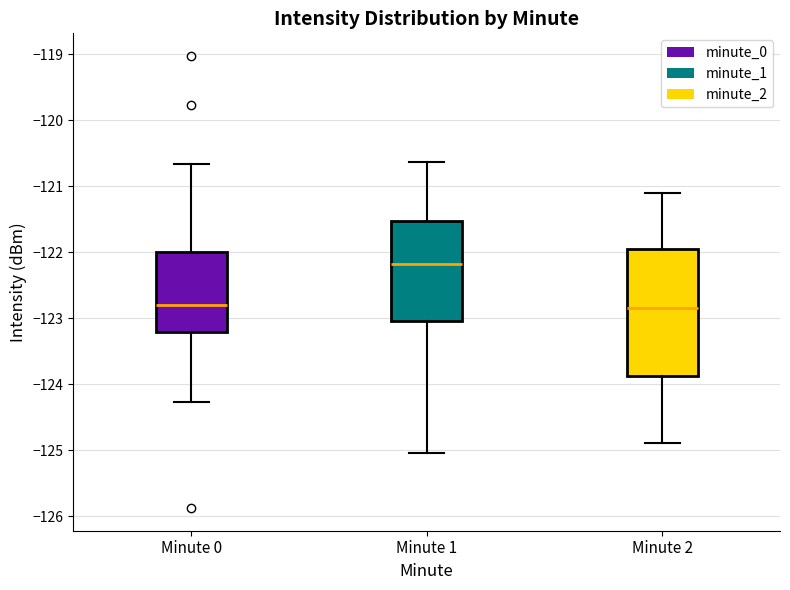

Reading left to right, transcribe this box plot: for each box, give where its median line is, the range the box spans, and where its two whiskers end, as read against the y-axis. The values are not printed on the chart, so give them approximately, as read against the axis.

Minute 0: median -122.8, box -123.2 to -122.0, whiskers -124.3 to -120.7
Minute 1: median -122.2, box -123.0 to -121.5, whiskers -125.0 to -120.6
Minute 2: median -122.8, box -123.9 to -121.9, whiskers -124.9 to -121.1